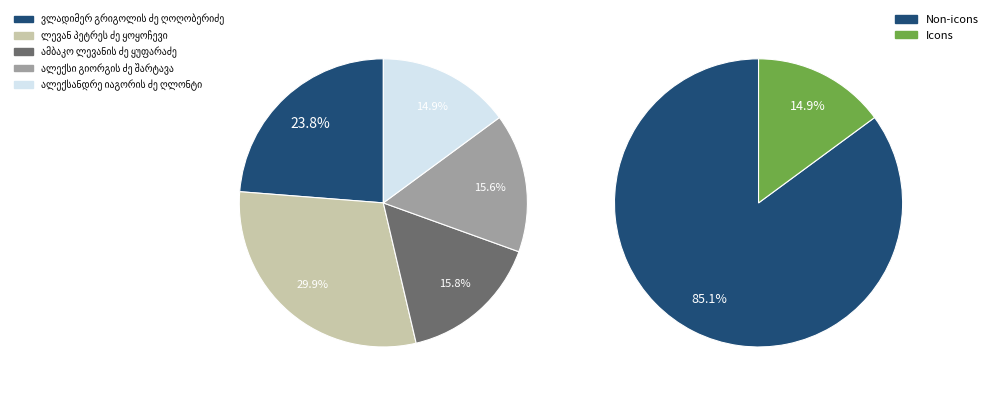

How many slices are in this pie chart?

5